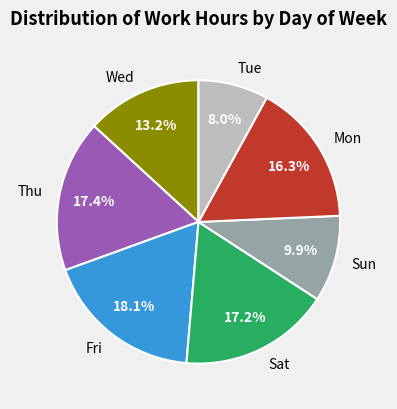

What is the total percentage of Tue and Sun?

17.9%